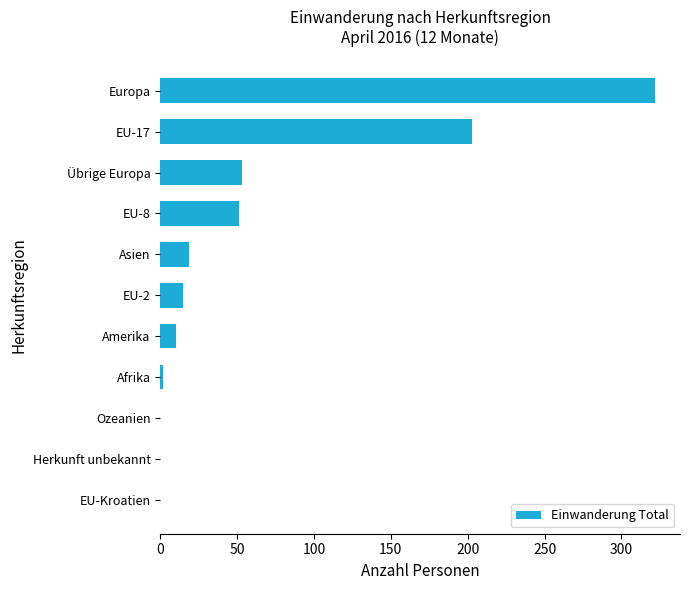

What is the maximum value shown in the chart?

322